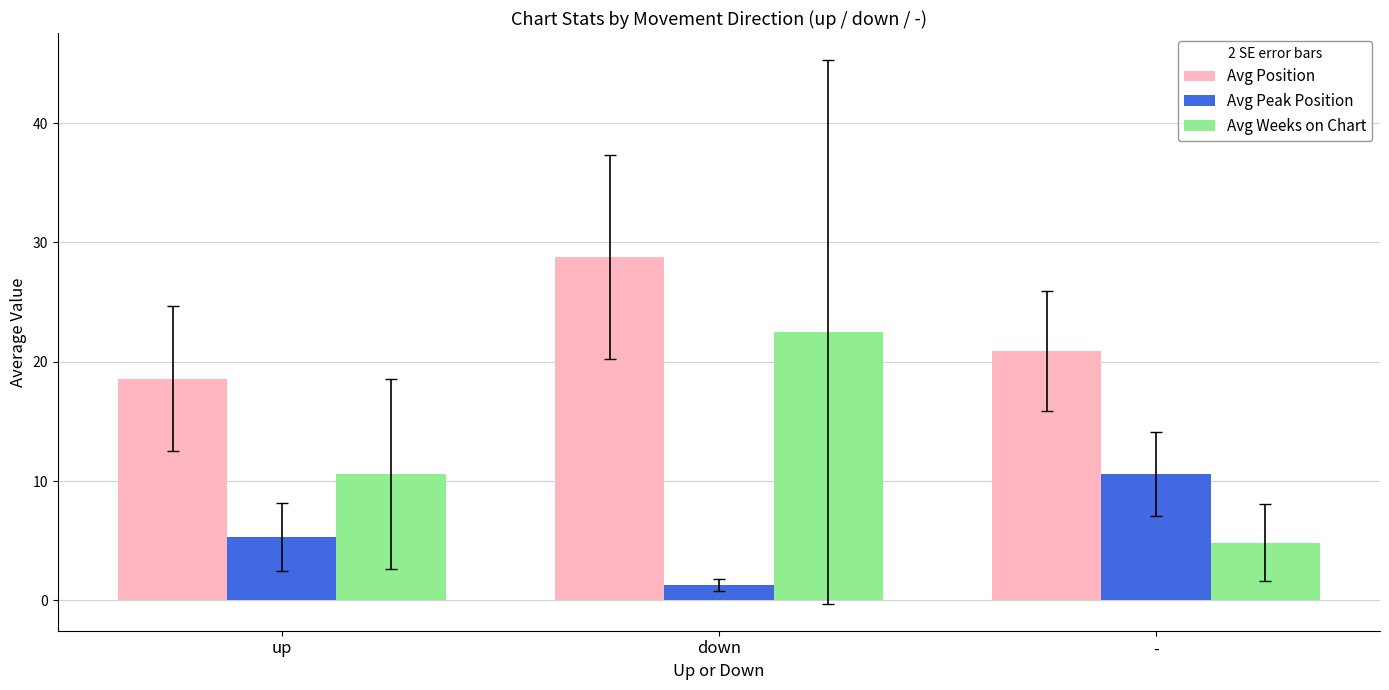

At which label does Avg Weeks on Chart first exceed 10?

up